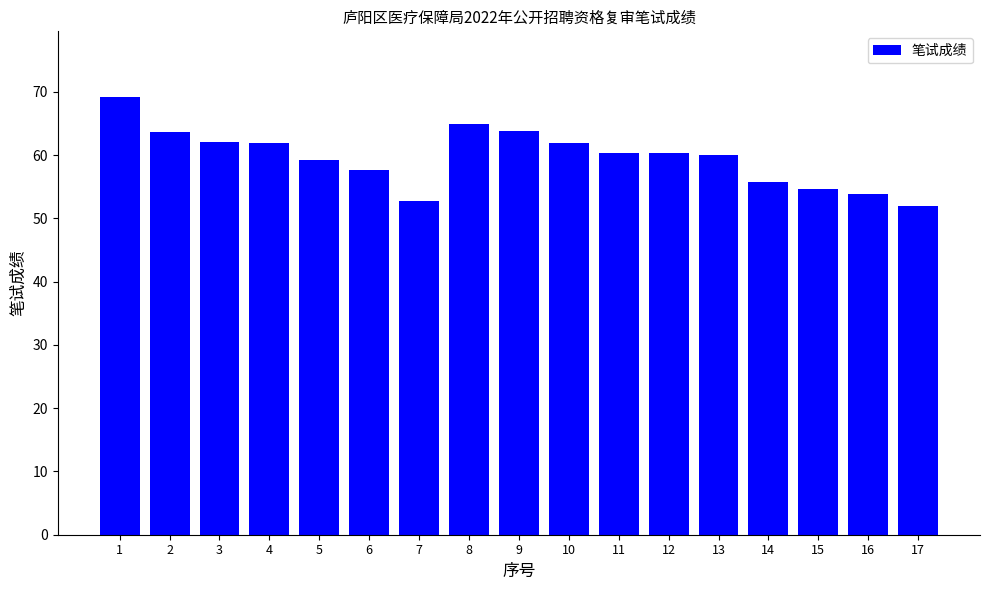

Between 15 and 3, which is larger?

3